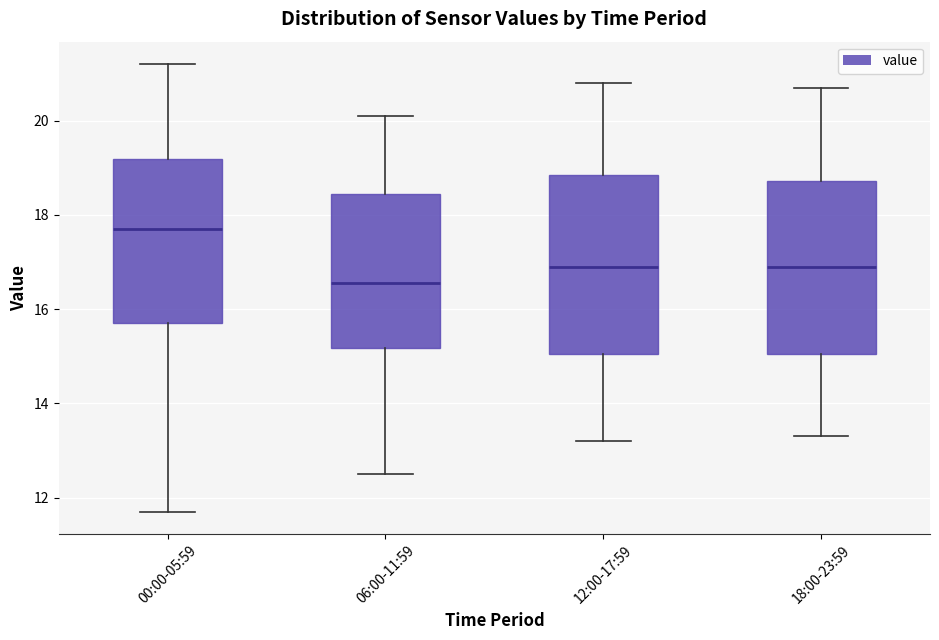

Which box's median line is the lowest?

06:00-11:59